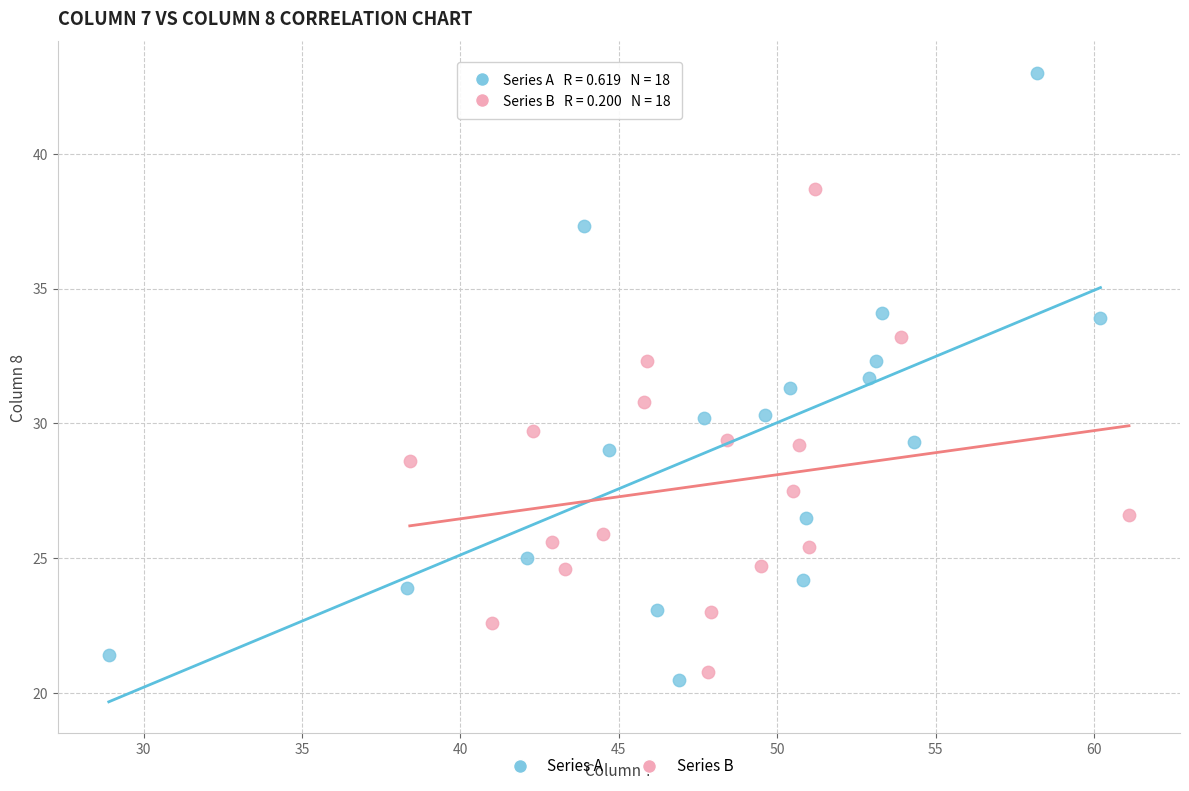

Which series reaches the minimum Y coordinate?

Series A